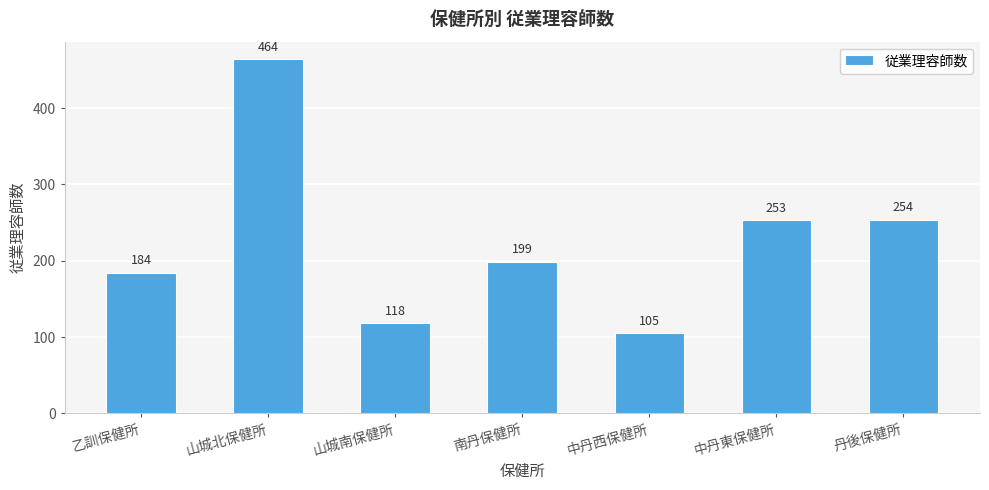

Are the bars grouped side by side (vs. stacked)?

No